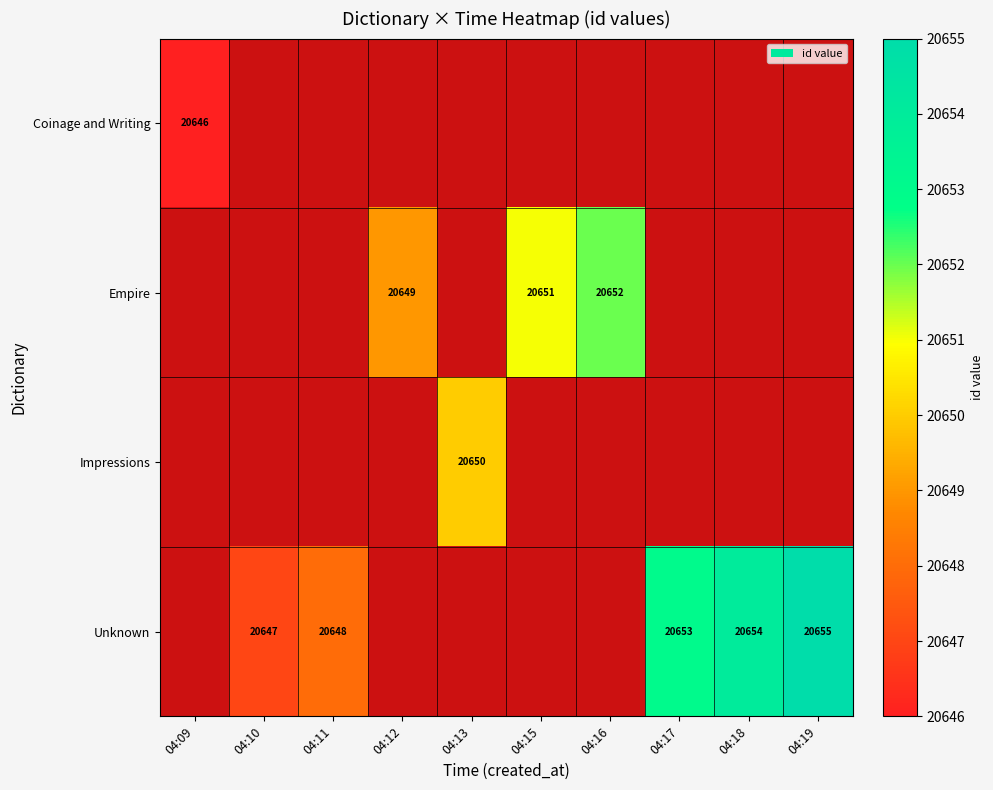

True or false: Unknown has a value of 20654 at 04:18.

True